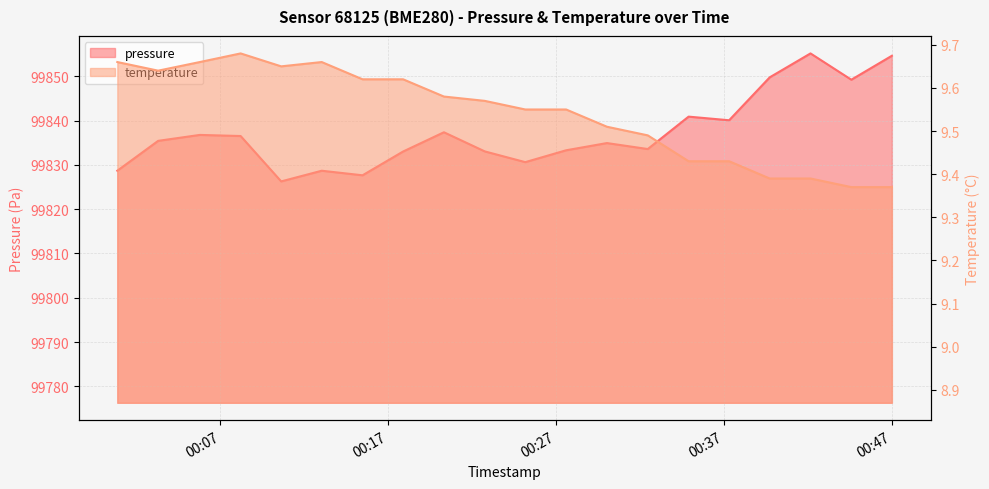

How many values in the pressure series exceed 99835?

10